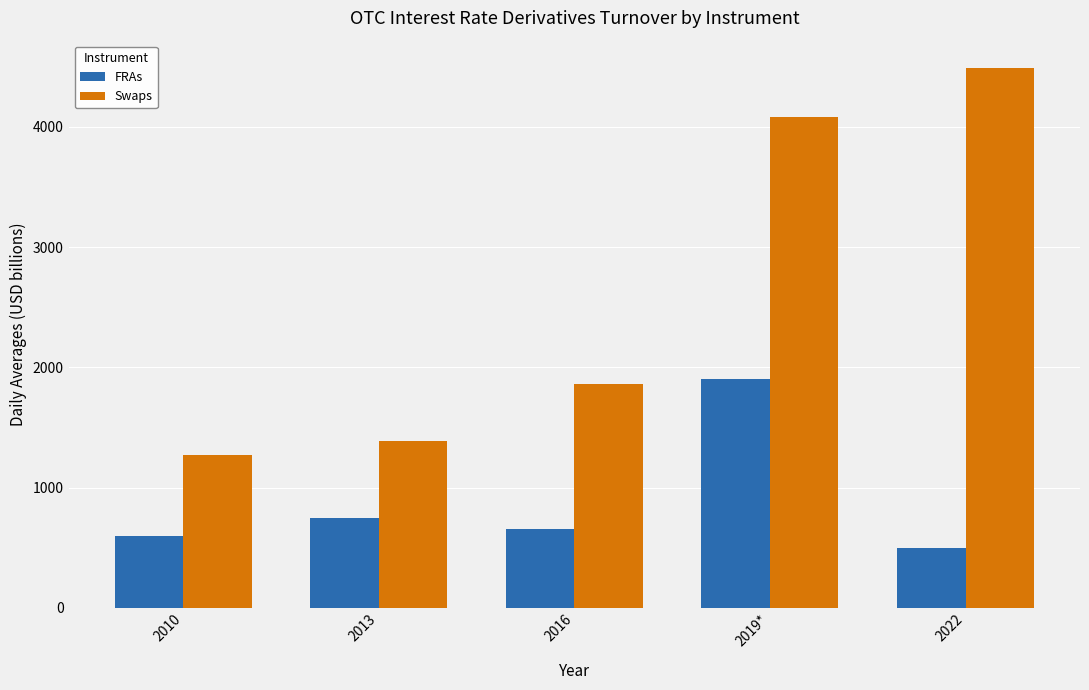

How many bars are there in each group?

2